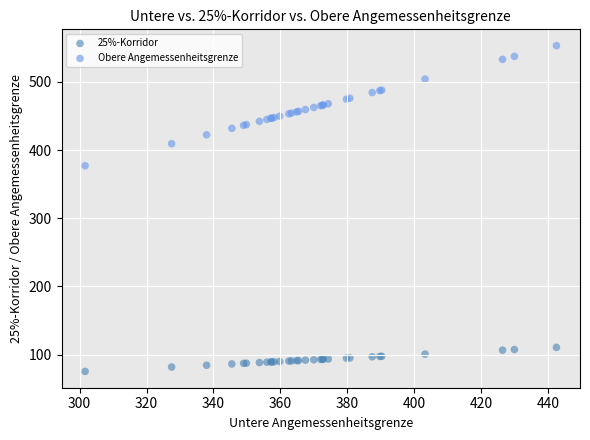

What is the X range (max minus min) for the scatter plot?

140.9